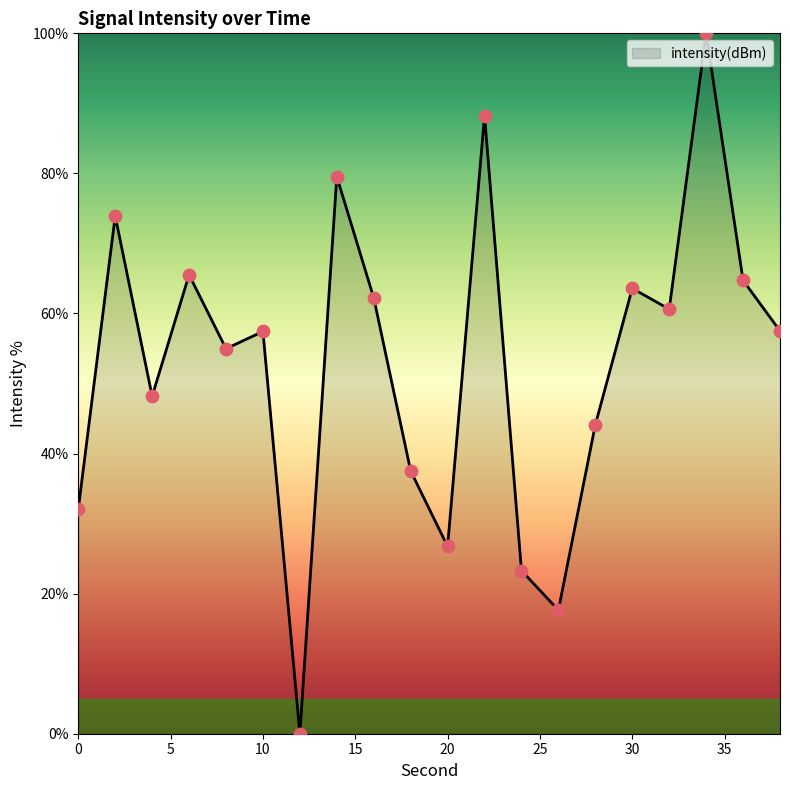

What is the greatest value displayed?

100.0